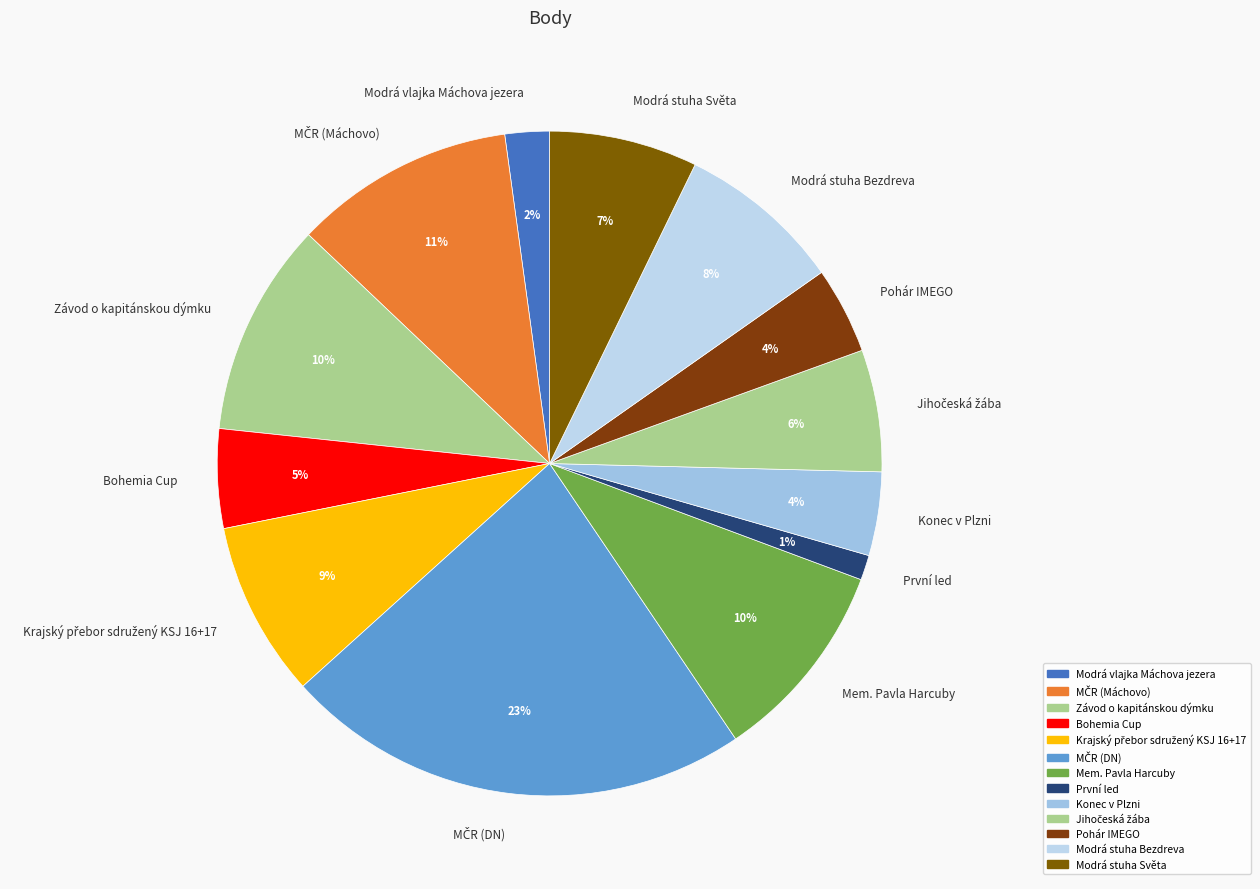

Which slice is the smallest?

První led